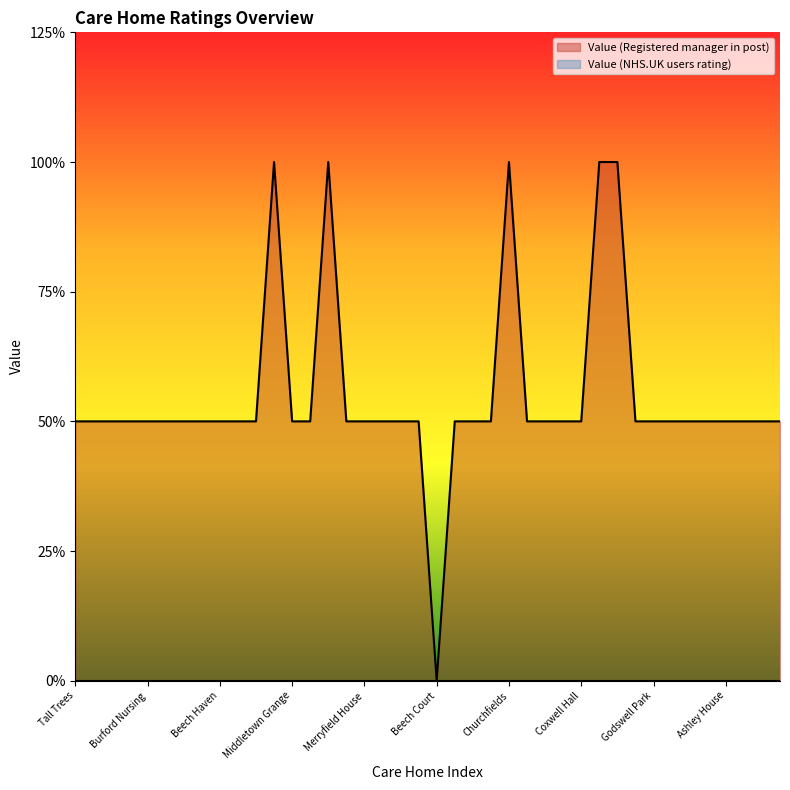

Does the chart display data point markers on the line(s)?

No